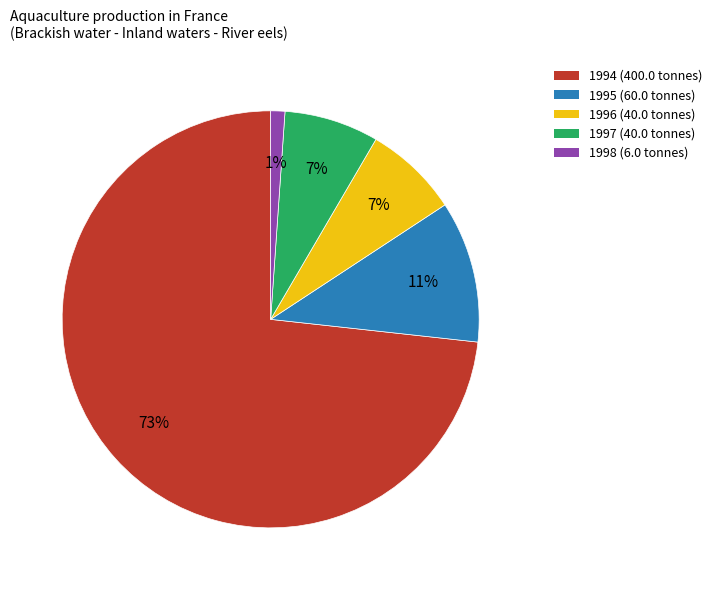

Do 1996 (40.0 tonnes) and 1995 (60.0 tonnes) together represent more than half of the pie?

No